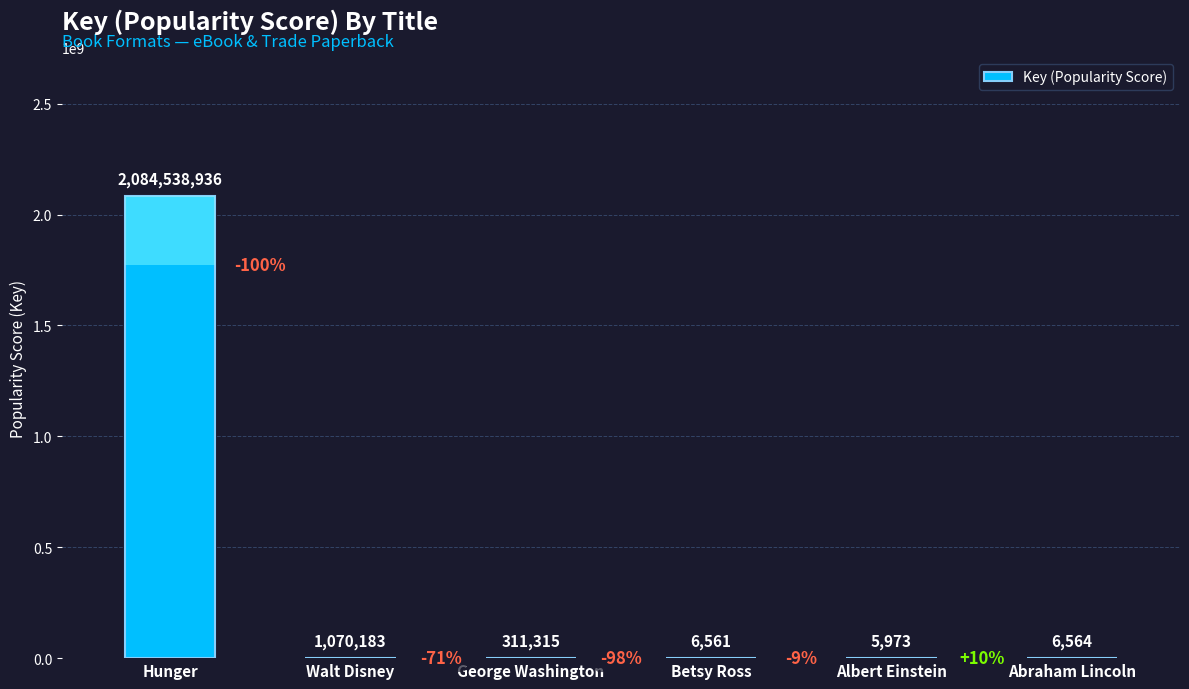

What is the ratio of the value at Abraham Lincoln to the value at Albert Einstein?

1.1